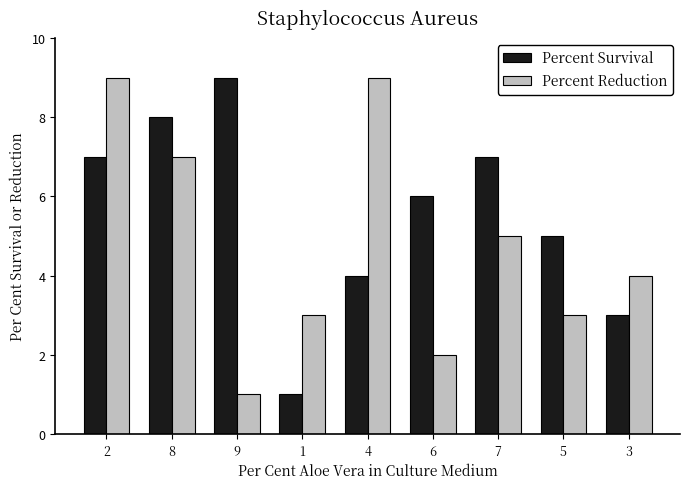

How many distinct data groups are displayed?

2